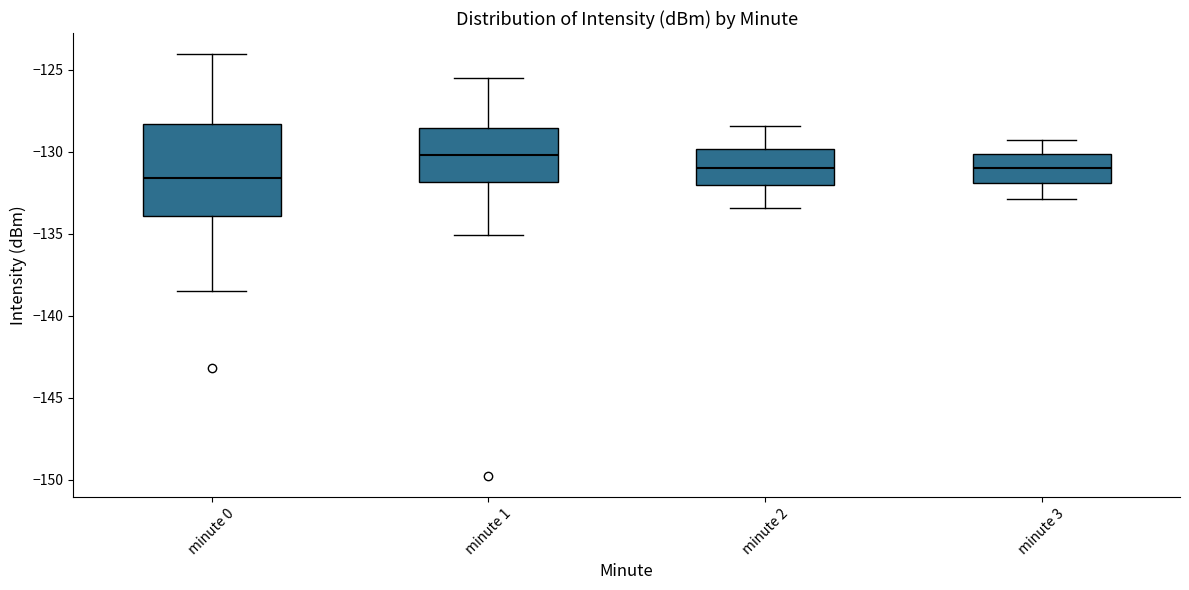

Comparing the boxes themselves (not the whiskers), which one is the tallest?

minute 0